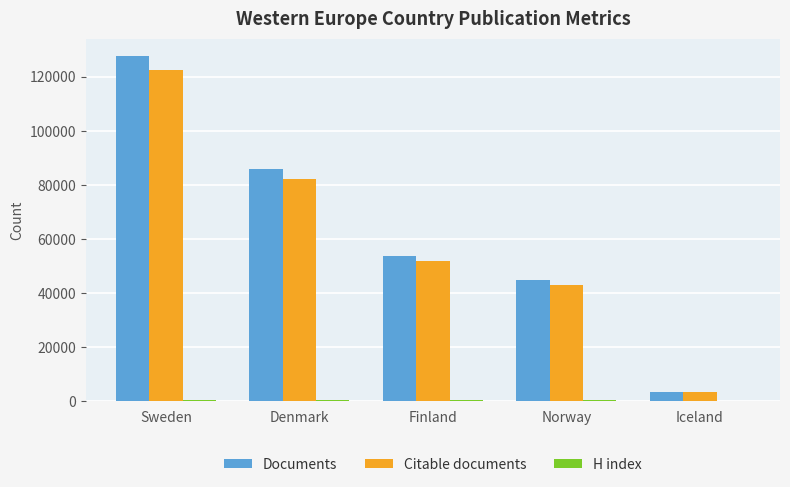

Which series has the largest total across all categories?

Documents